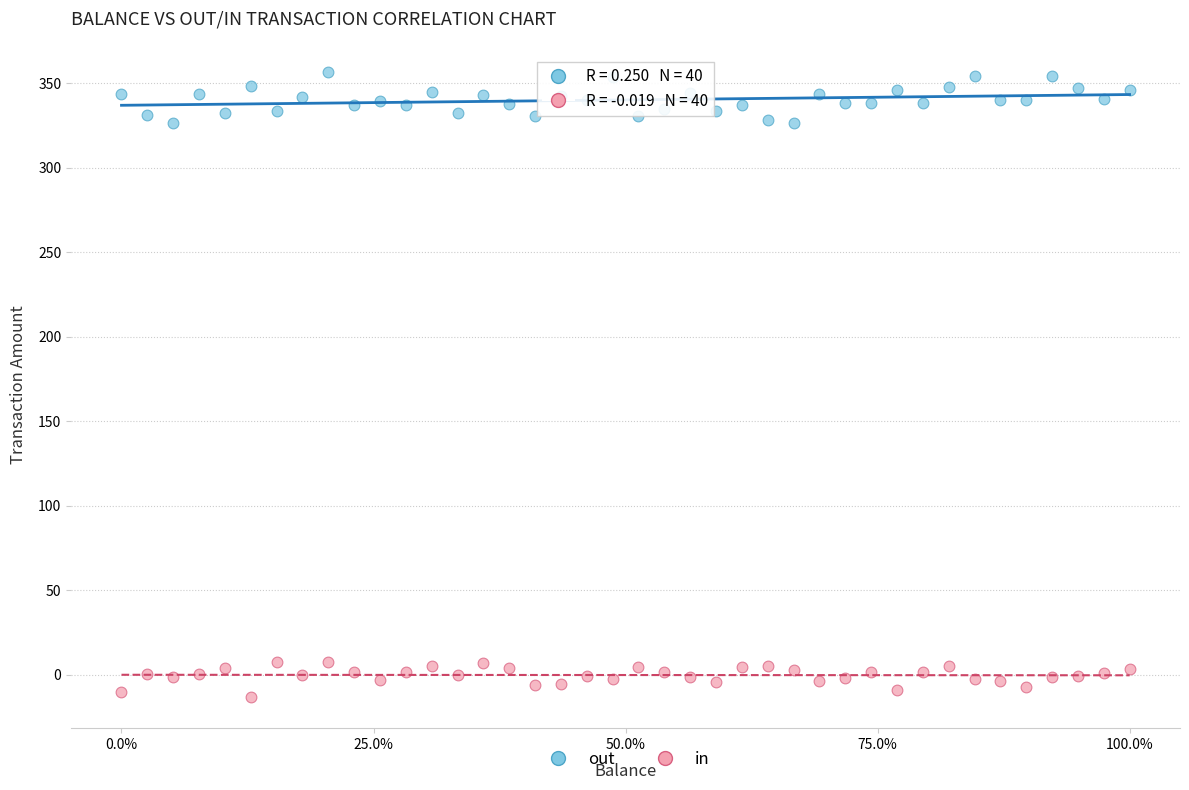

Which series has the largest Y range (max minus min)?

out